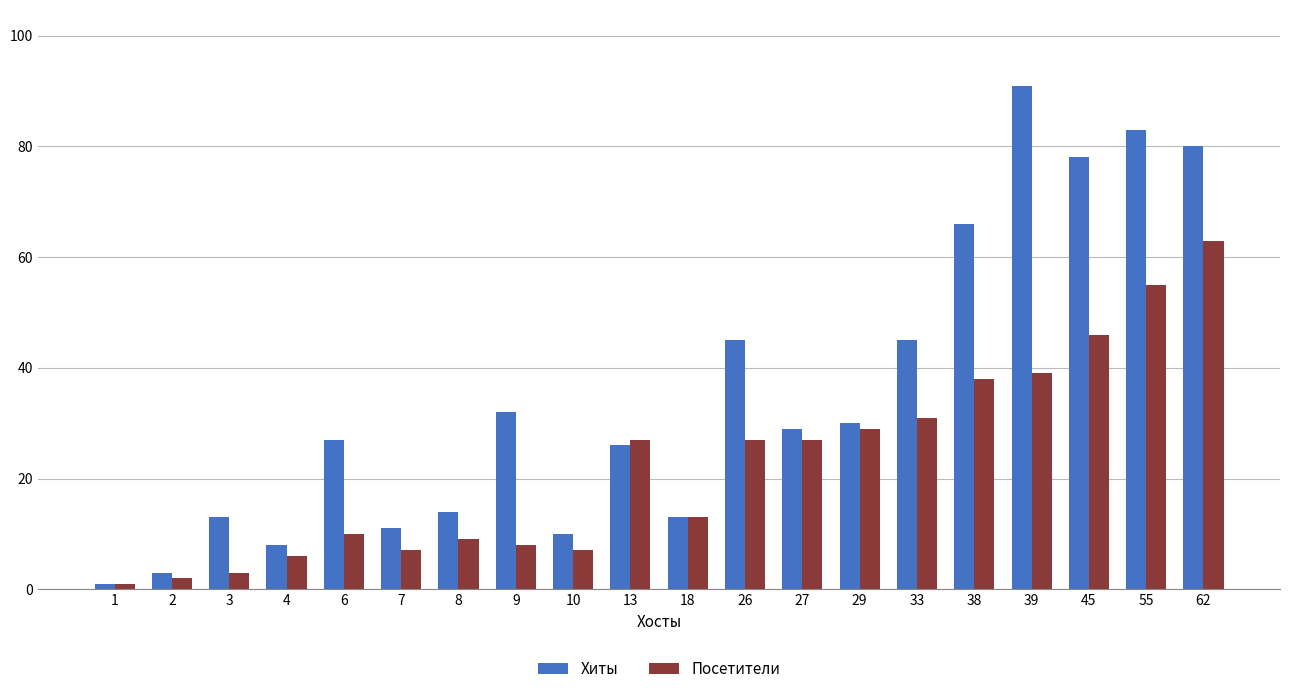

What is the average value of the Посетители series?

22